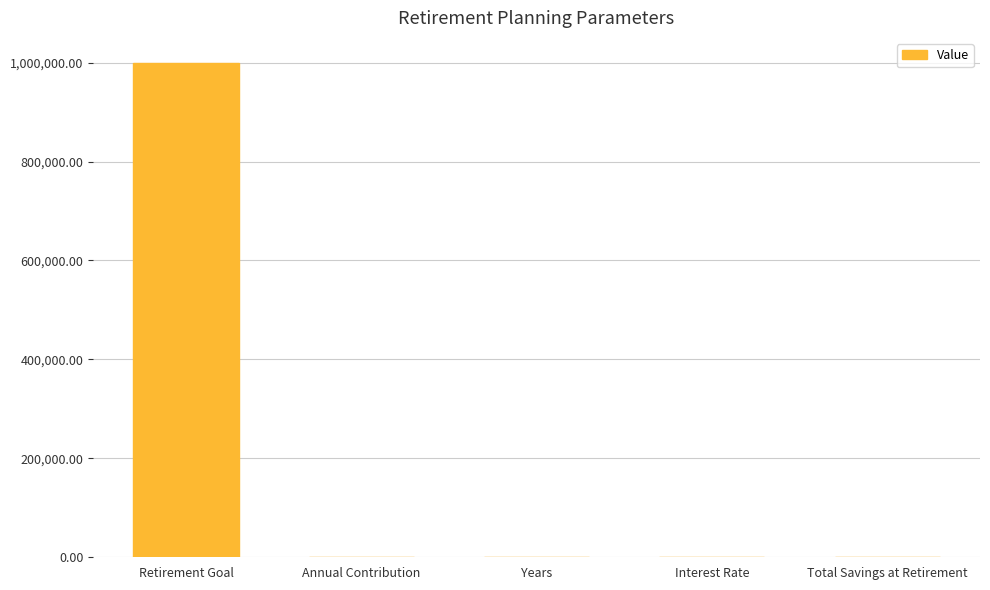

At which label is the value closest to 500000?

Total Savings at Retirement